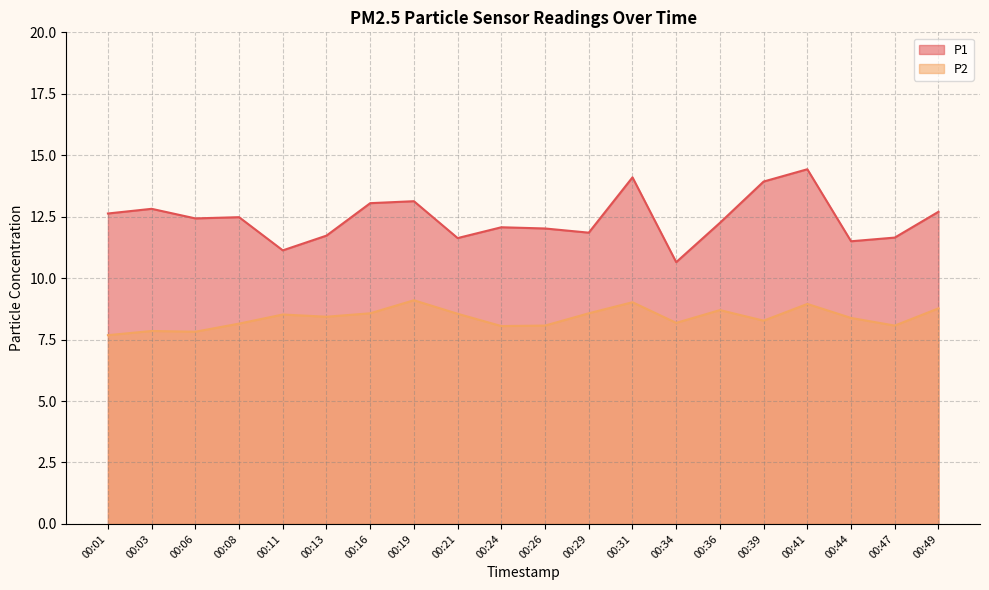

Rank the series at 00:13 from highest to lowest value.

P1, P2